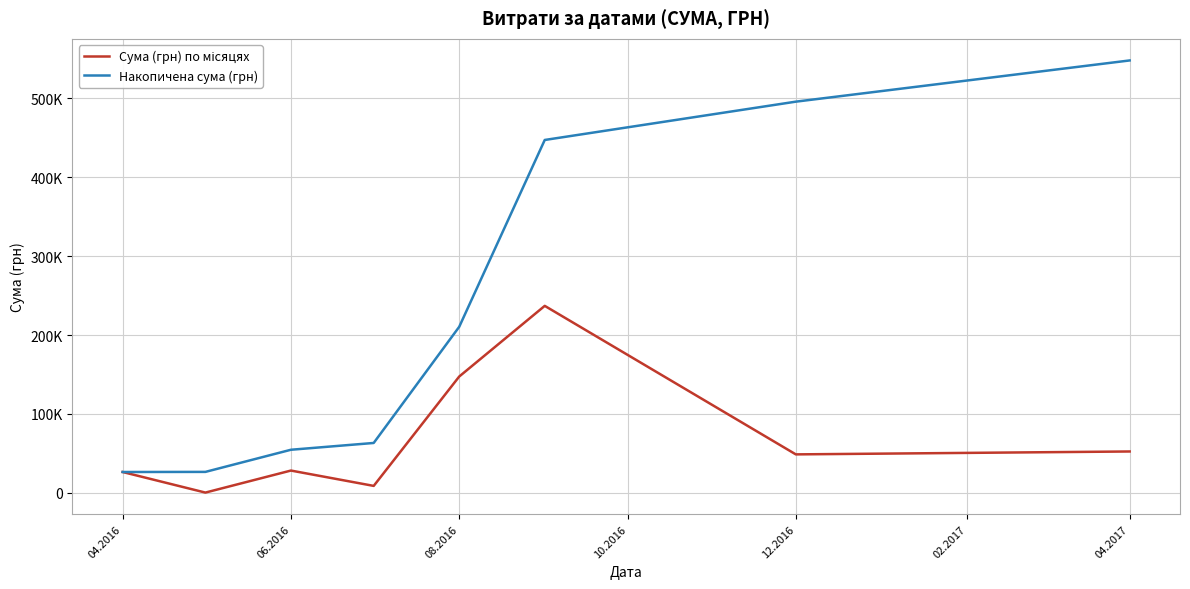

List the series in order of their peak value, highest first.

Накопичена сума (грн), Сума (грн) по місяцях